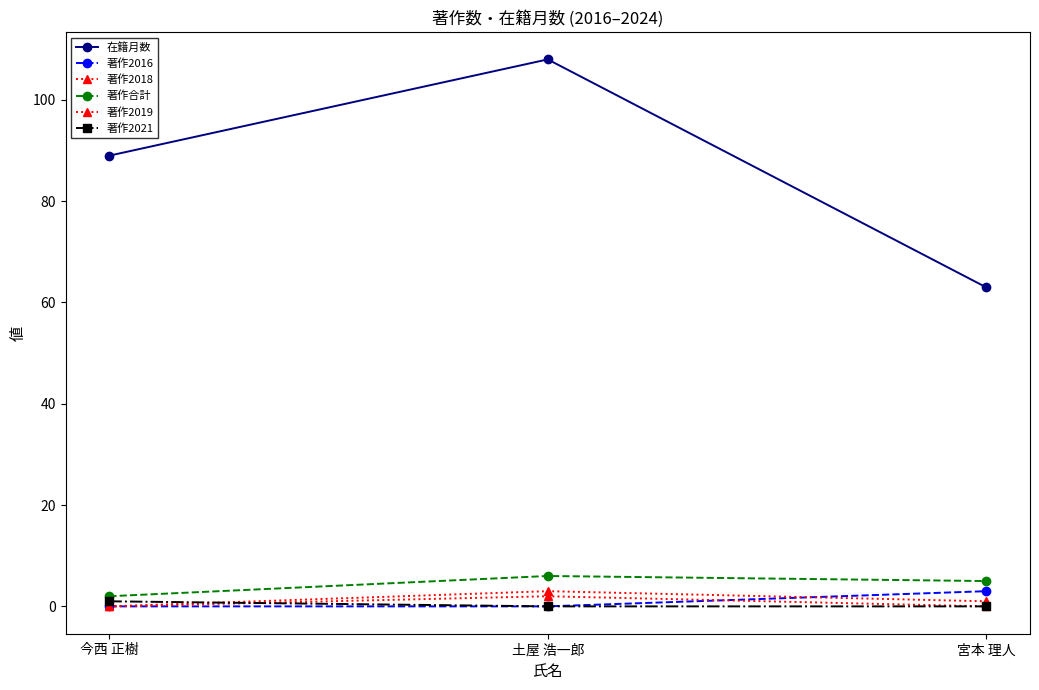

How many data points in 著作合計 are less than 5?

1